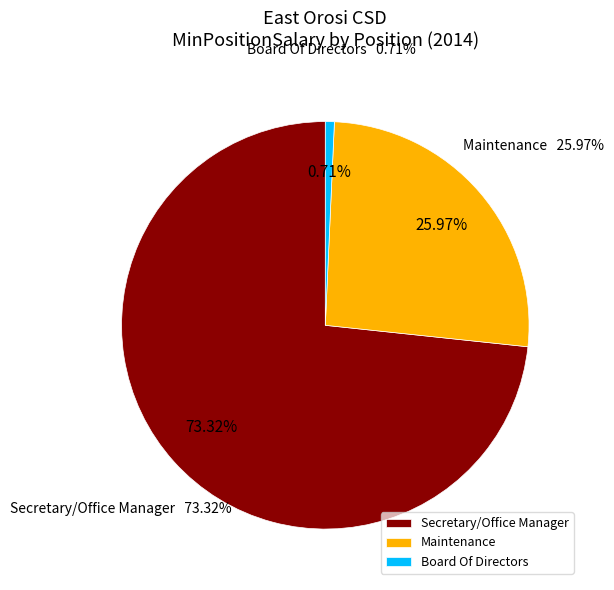

Count the number of slices in the pie.

3